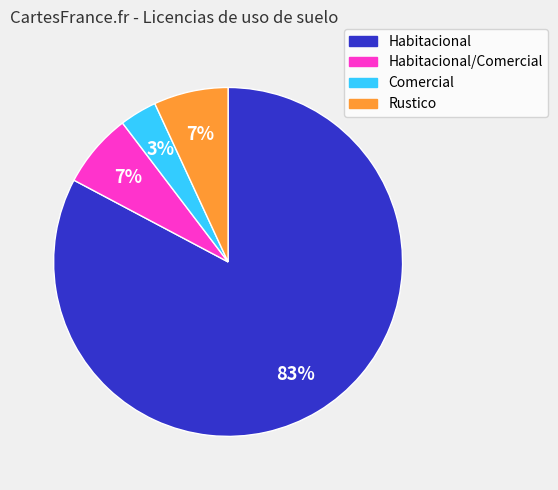

Between Rustico and Comercial, which is larger?

Rustico